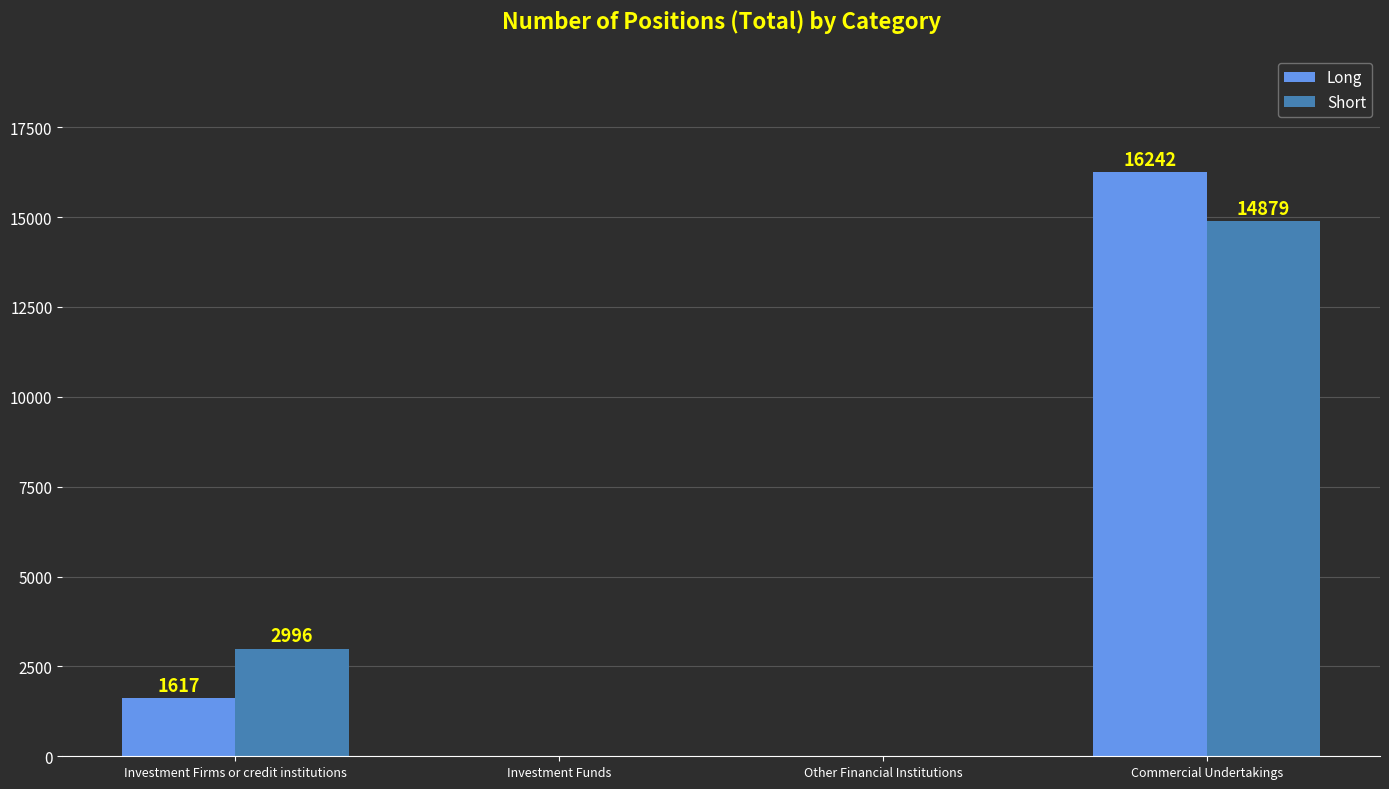

How many values in Short are above zero?

2